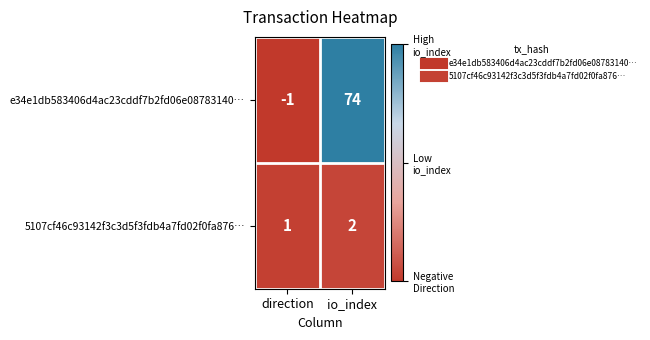

At io_index, list the series in order from smallest to largest.

5107cf46c93142f3c3d5f3fdb4a7fd02f0fa876…, e34e1db583406d4ac23cddf7b2fd06e08783140…